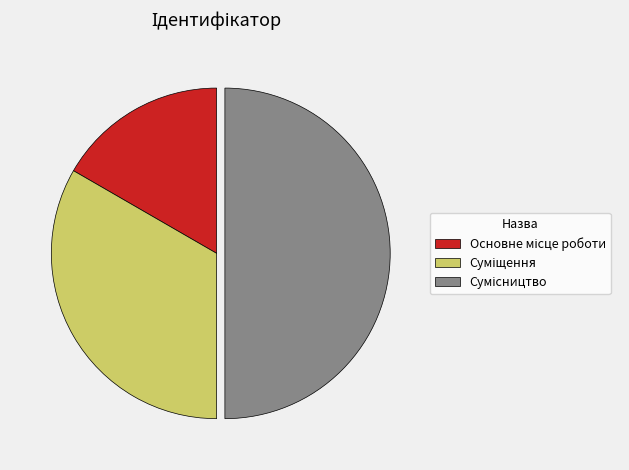

The Сумісництво slice represents 50% of the pie. True or false?

True